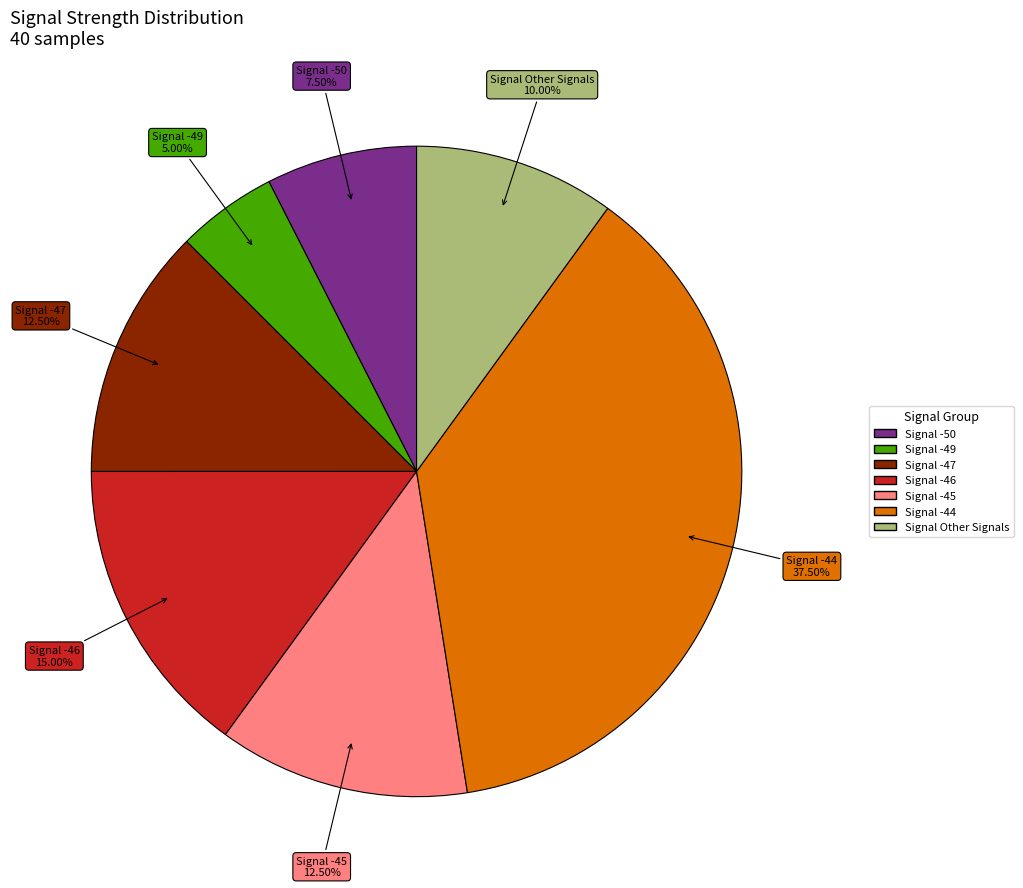

Is there any slice that represents more than half of the pie?

No